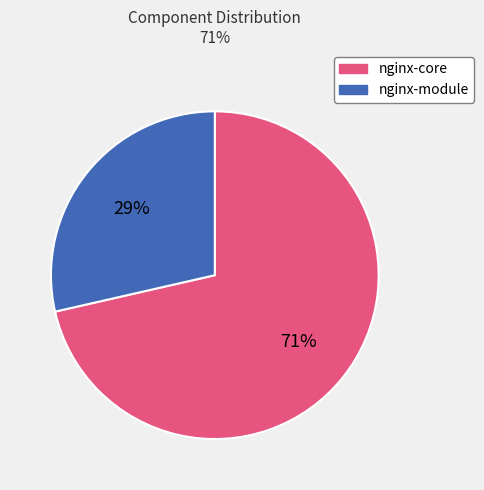

Do nginx-module and nginx-core together represent more than half of the pie?

Yes